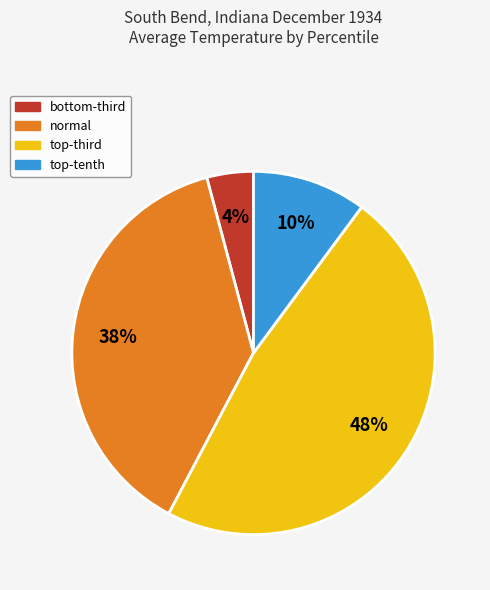

To the nearest percent, what is the average slice percentage?

25%